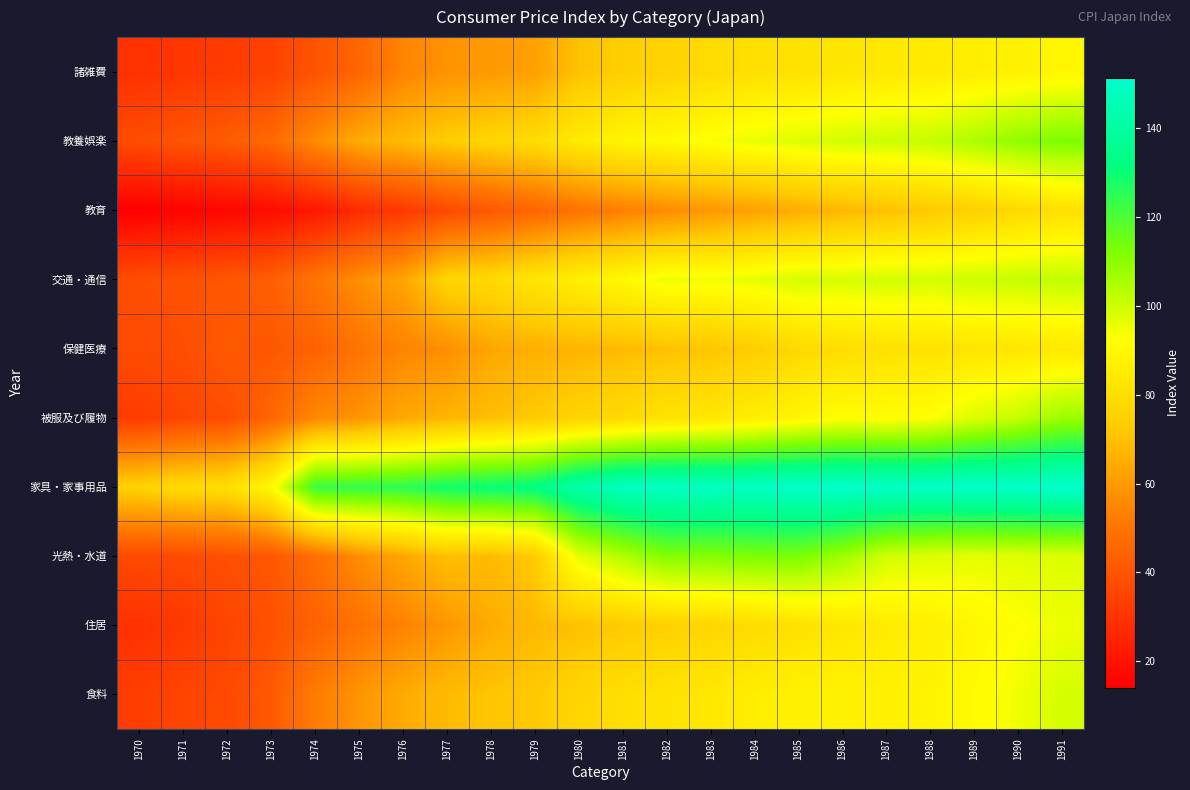

Reading right to left, what are all the values shown in this chart?

食料: 1991=99.1	1990=94.7	1989=90.8	1988=88.3	1987=87.3	1986=87.5	1985=87.5	1984=86.0	1983=83.5	1982=81.9	1981=80.1	1980=76.4	1979=72.2	1978=71.2	1977=68.6	1976=64.3	1975=58.7	1974=52.1	1973=41.5	1972=36.5	1971=35.2	1970=33.0
住居: 1991=95.2	1990=92.1	1989=89.4	1988=86.7	1987=85.2	1986=82.9	1985=81.1	1984=78.6	1983=76.8	1982=74.7	1981=72.7	1980=70.1	1979=68.3	1978=64.6	1977=59.1	1976=54.0	1975=49.3	1974=44.1	1973=39.0	1972=35.1	1971=31.4	1970=29.5
光熱・水道: 1991=97.7	1990=97.1	1989=96.5	1988=97.5	1987=99.4	1986=107.2	1985=112.9	1984=112.5	1983=111.4	1982=111.7	1981=104.5	1980=96.5	1979=72.6	1978=68.6	1977=69.6	1976=63.1	1975=56.8	1974=48.0	1973=40.9	1972=38.4	1971=37.1	1970=36.6
家具・家事用品: 1991=151.4	1990=150.2	1989=150.2	1988=149.1	1987=149.9	1986=150.5	1985=149.9	1984=149.1	1983=148.4	1982=148.7	1981=147.6	1980=142.5	1979=132.4	1978=130.7	1977=128.9	1976=124.9	1975=123.8	1974=122.8	1973=90.1	1972=80.3	1971=78.8	1970=75.4
被服及び履物: 1991=107.7	1990=101.4	1989=97.7	1988=92.6	1987=91.4	1986=91.8	1985=89.1	1984=86.0	1983=83.4	1982=81.6	1981=78.7	1980=75.9	1979=72.5	1978=69.7	1977=66.8	1976=63.7	1975=58.5	1974=55.4	1973=45.5	1972=37.6	1971=35.6	1970=32.4
保健医療: 1991=84.0	1990=83.2	1989=82.5	1988=81.4	1987=81.2	1986=79.6	1985=78.0	1984=73.5	1983=71.1	1982=70.1	1981=68.5	1980=66.8	1979=65.7	1978=63.1	1977=57.1	1976=54.6	1975=49.9	1974=44.2	1973=40.8	1972=41.5	1971=37.8	1970=37.2
交通・通信: 1991=102.1	1990=101.2	1989=100.3	1988=99.2	1987=99.4	1986=98.6	1985=98.8	1984=96.2	1983=94.6	1982=95.3	1981=90.3	1980=86.9	1979=82.9	1978=78.3	1977=76.5	1976=62.6	1975=57.3	1974=50.1	1973=43.1	1972=40.7	1971=38.9	1970=37.8
教育: 1991=80.8	1990=78.1	1989=74.8	1988=72.6	1987=70.0	1986=67.7	1985=65.2	1984=62.1	1983=59.5	1982=56.7	1981=53.3	1980=49.5	1979=45.2	1978=41.2	1977=36.6	1976=31.9	1975=27.4	1974=21.4	1973=17.9	1972=16.2	1971=15.1	1970=13.9
教養娯楽: 1991=112.5	1990=109.4	1989=105.1	1988=101.5	1987=100.2	1986=99.3	1985=97.4	1984=95.7	1983=93.3	1982=90.6	1981=88.8	1980=84.7	1979=78.9	1978=76.6	1977=73.4	1976=68.7	1975=64.6	1974=56.3	1973=46.5	1972=42.2	1971=40.2	1970=37.5
諸雑費: 1991=89.1	1990=87.5	1989=86.1	1988=84.7	1987=84.0	1986=82.9	1985=81.4	1984=80.5	1983=78.9	1982=75.5	1981=74.0	1980=70.4	1979=61.6	1978=59.9	1977=58.1	1976=54.5	1975=45.1	1974=39.8	1973=34.5	1972=32.2	1971=30.9	1970=29.3